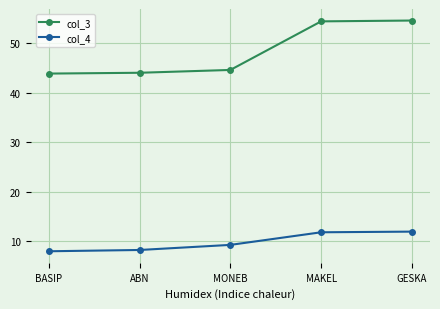

List the series in order of their overall mean, highest first.

col_3, col_4